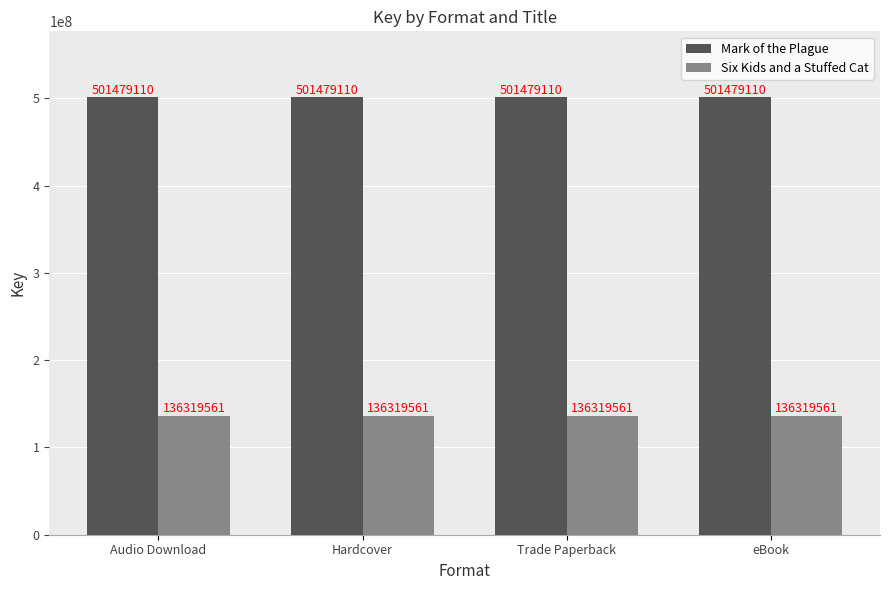

What is the sum of the Six Kids and a Stuffed Cat values at Hardcover and Trade Paperback?

272639122